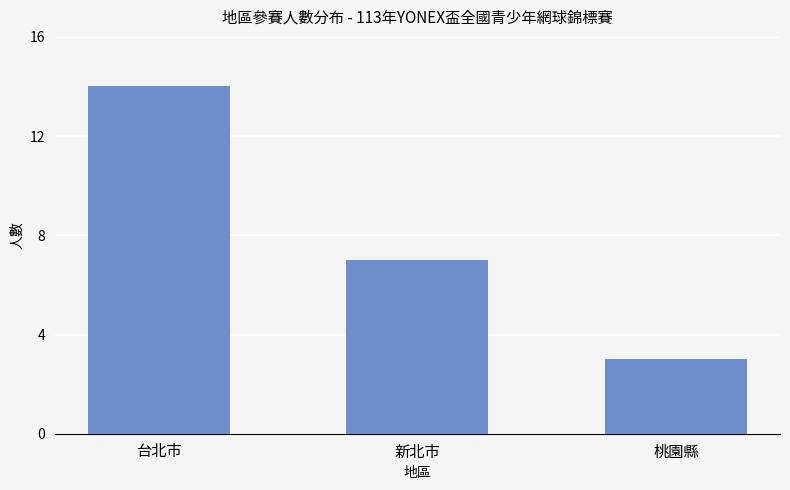

What is the value of the 3rd bar from the left?

3